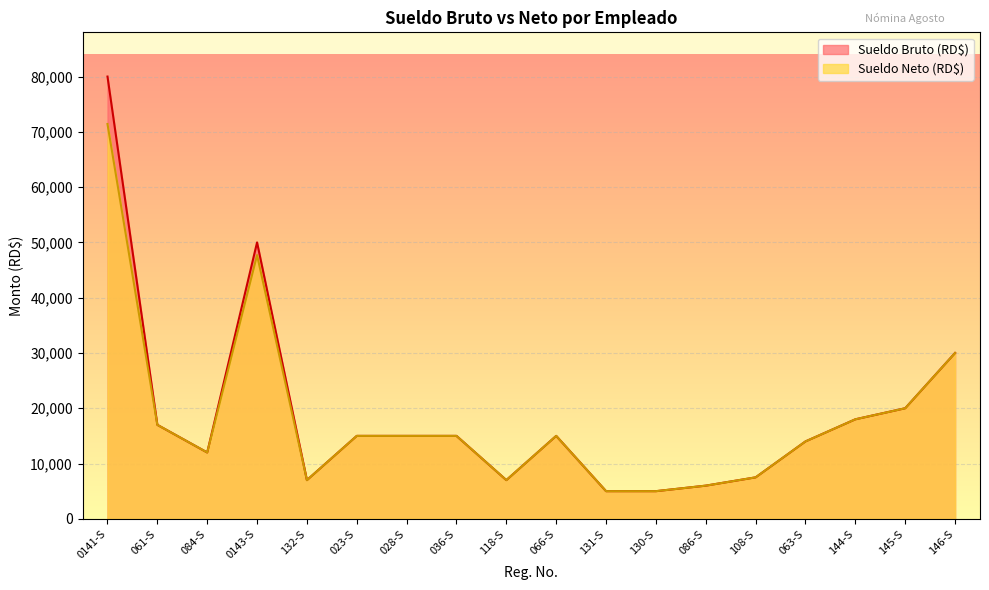

In Sueldo Bruto (RD$), how many points are lower than both neighbors (excluding endpoints)?

3